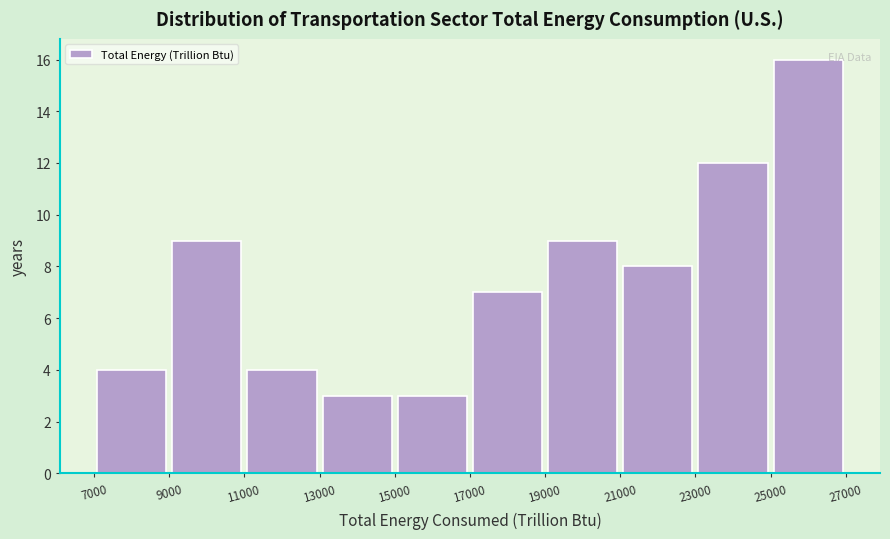

Which range on the x-axis has the tallest bar?

25000 to 27000